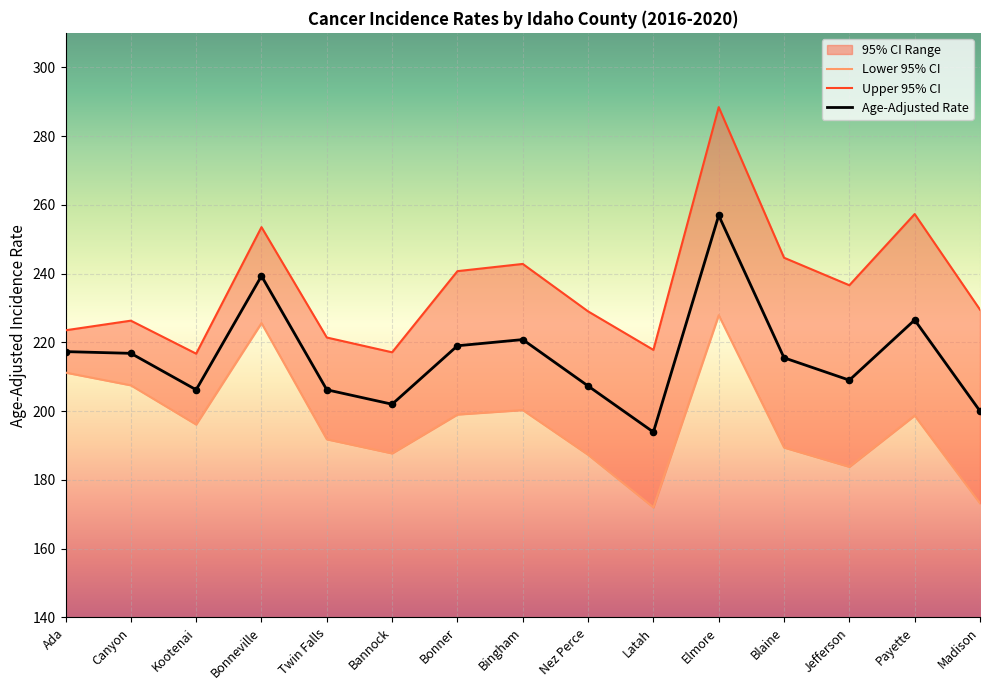

Which series has the widest spread of Y values?

Upper 95% CI